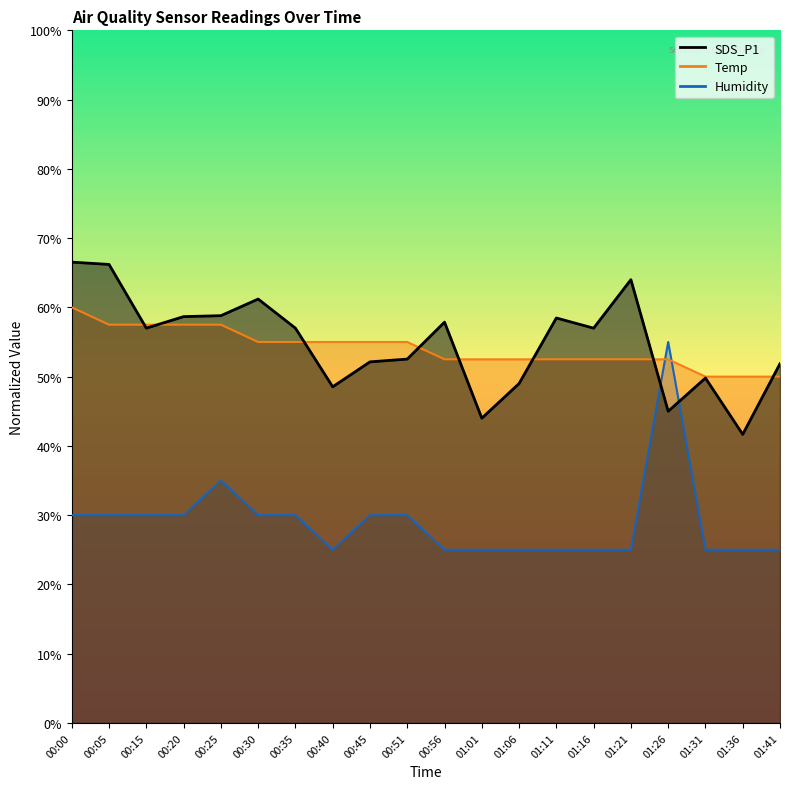

How many points are higher than both their immediate neighbors (excluding endpoints)?

5